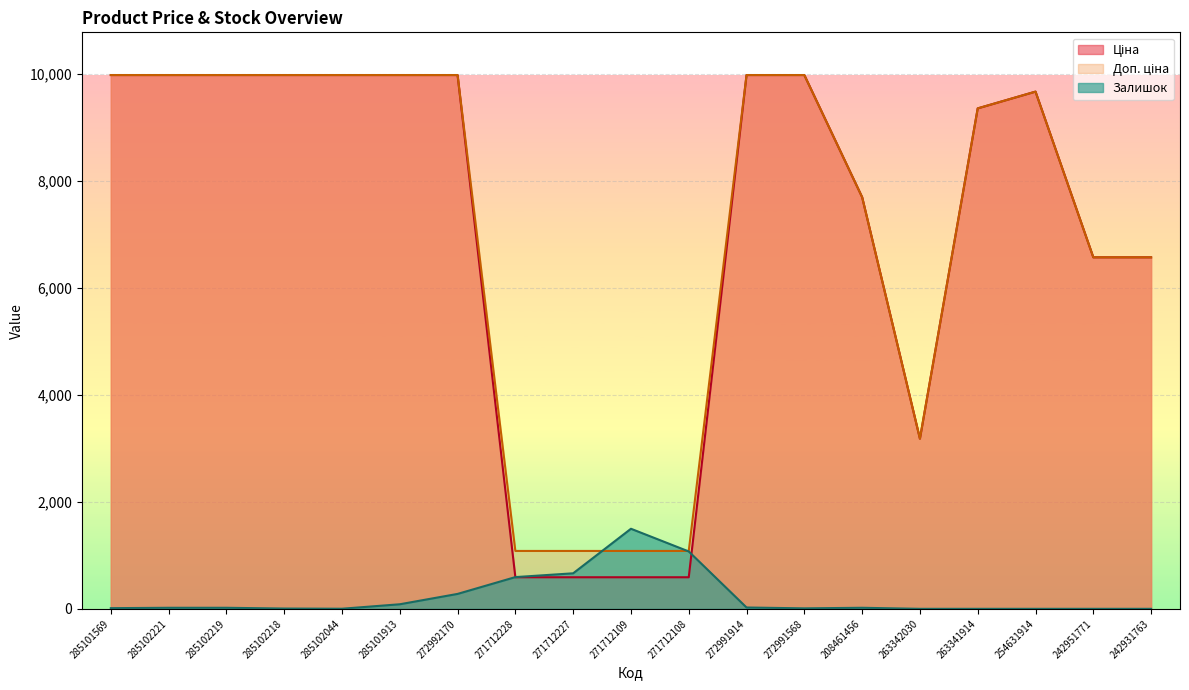

Which category has the highest value across all series?

285101569